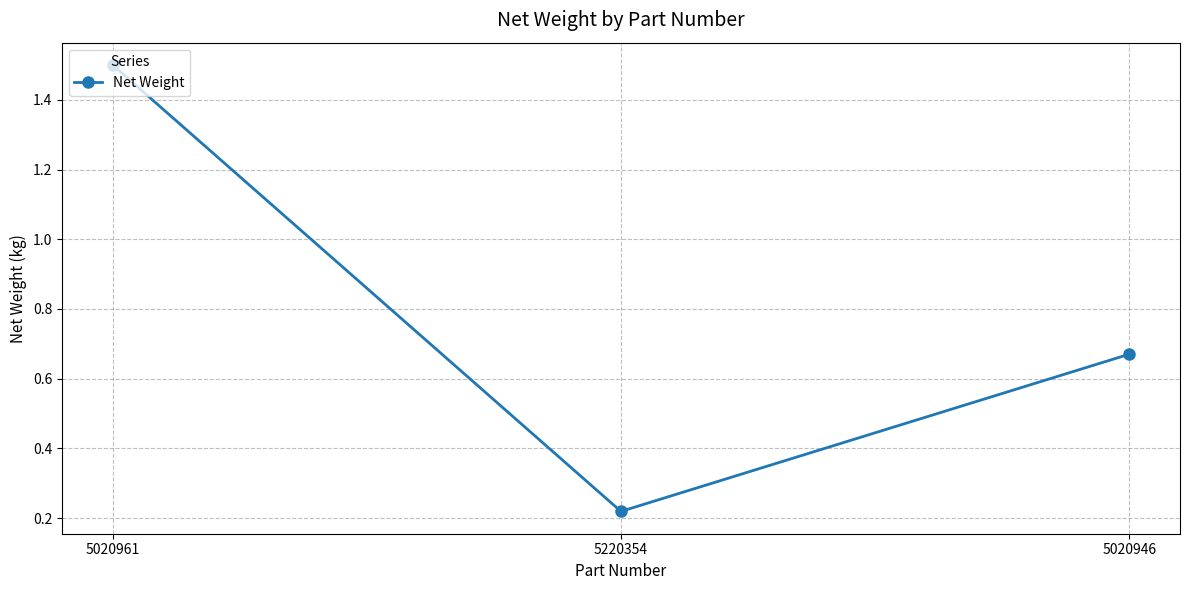

Rank the categories by value from lowest to highest.

5220354, 5020946, 5020961